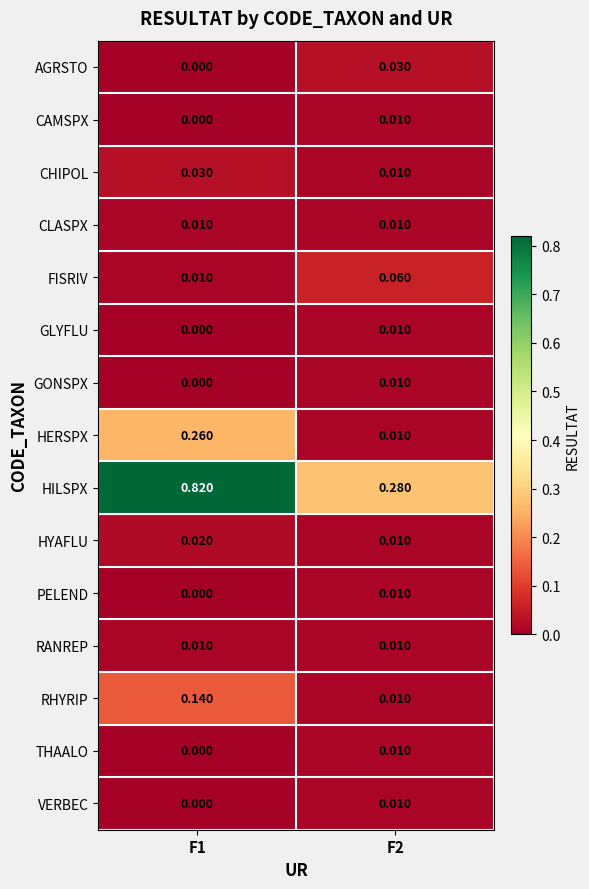

Between F1 and F2, which series saw the biggest shift?

HILSPX